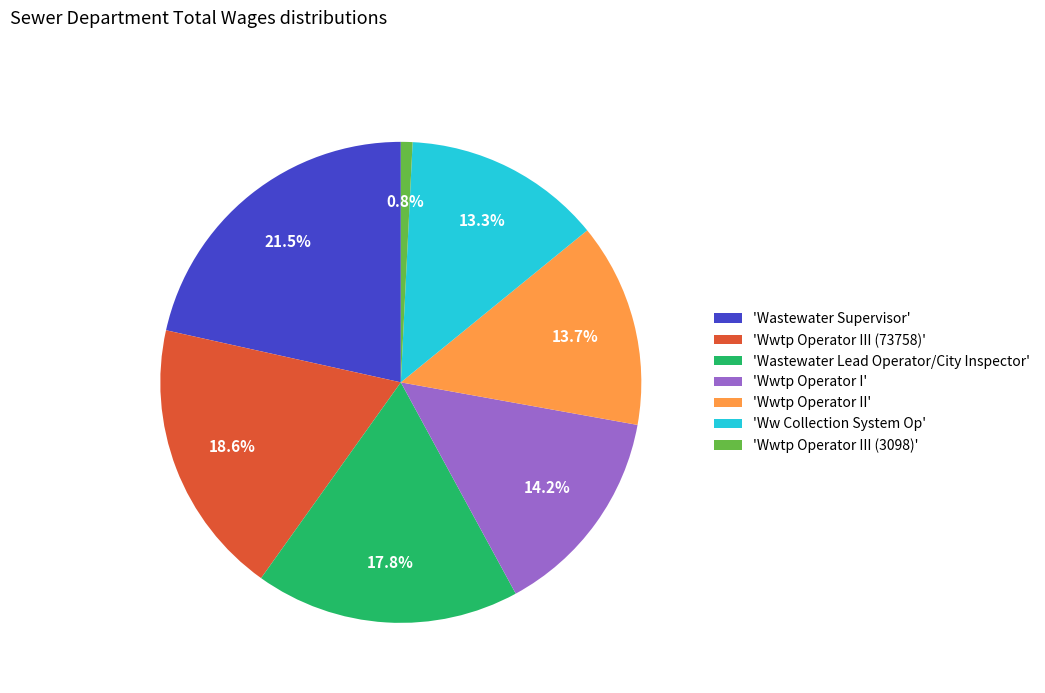

Which category has the biggest portion of the pie?

'Wastewater Supervisor'